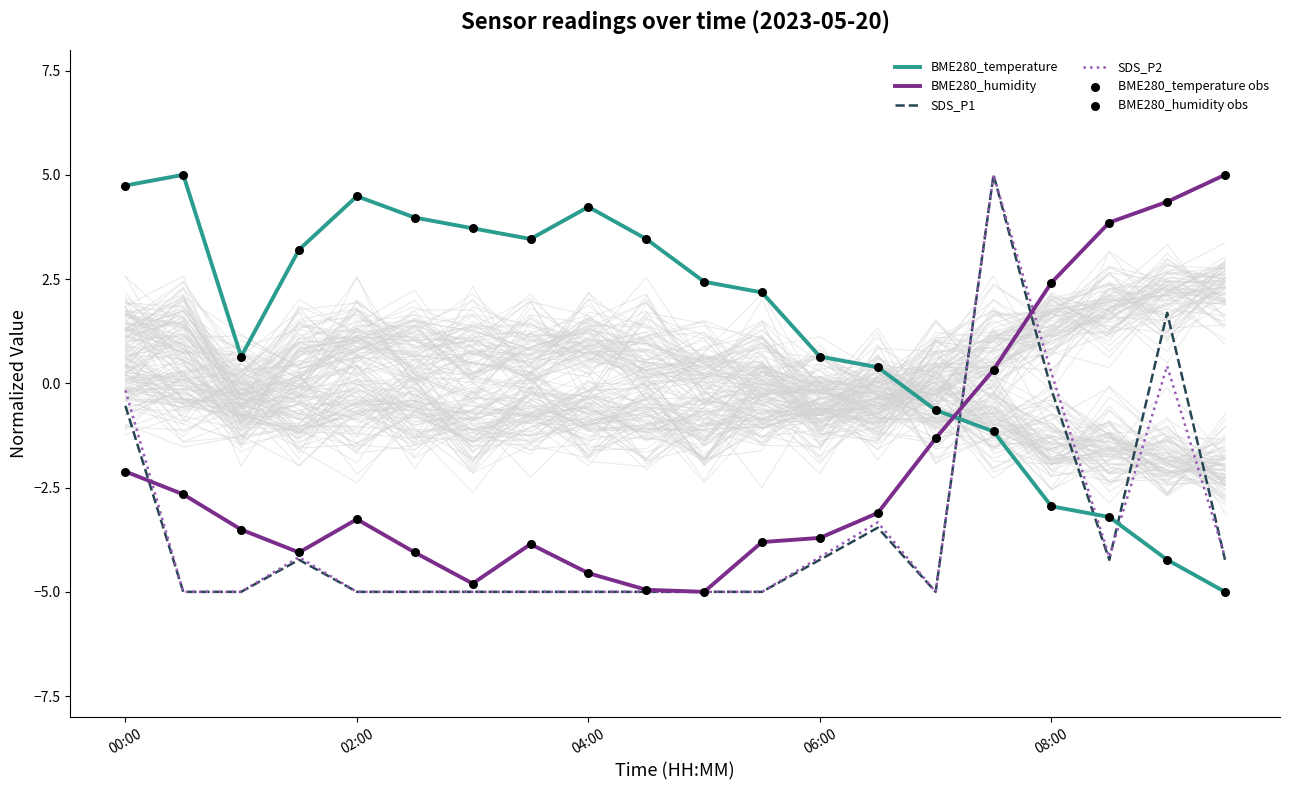

Which series contains the highest Y value?

BME280_temperature